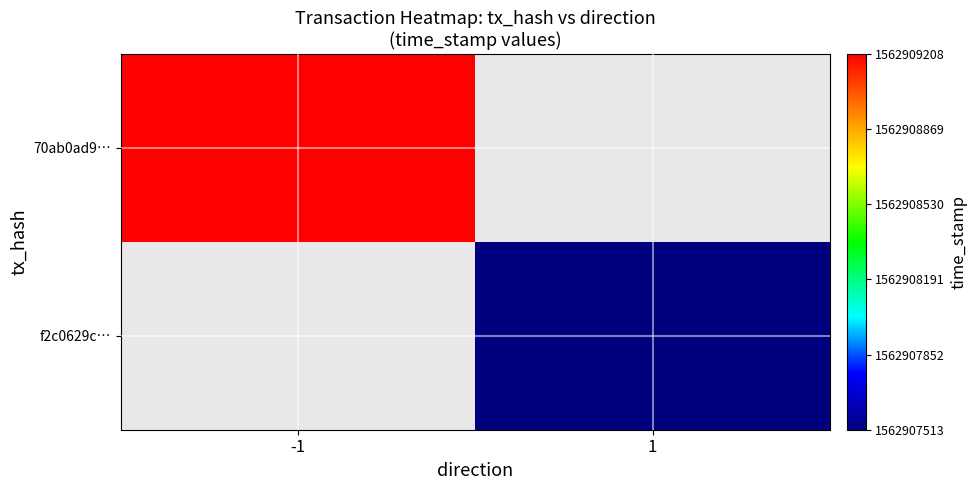

At which category does the chart reach its peak across all series?

-1